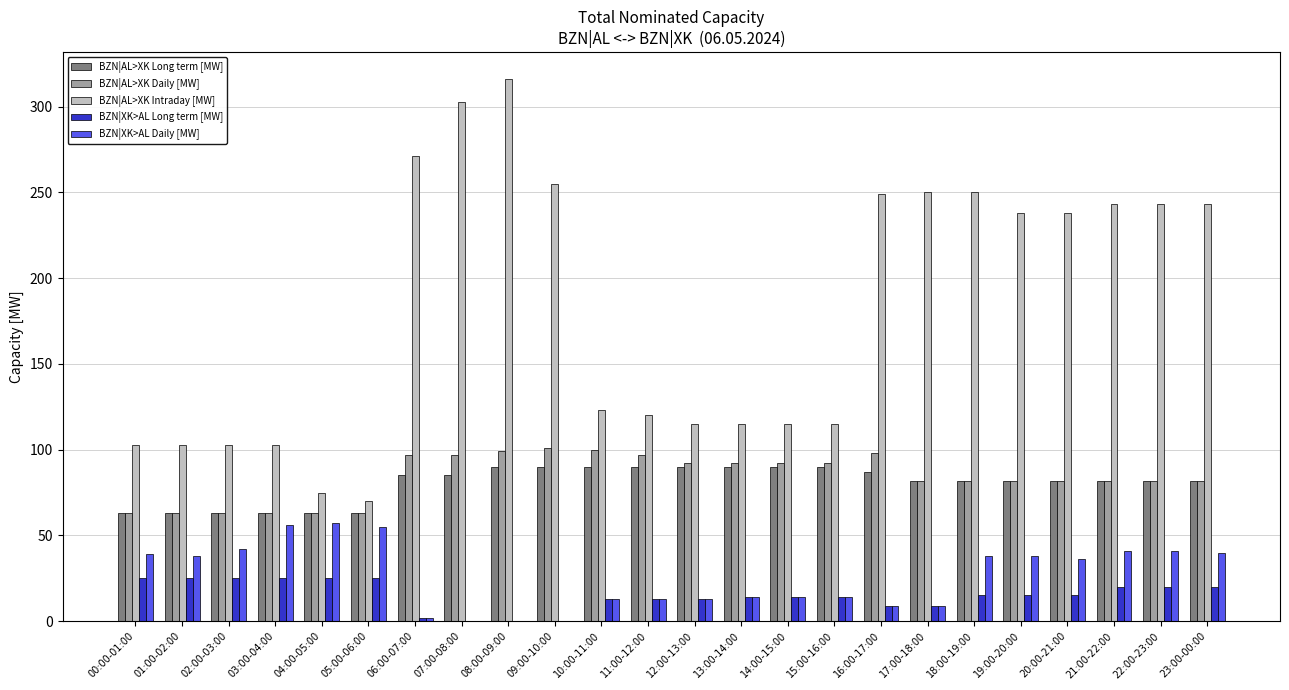

How many series are shown in this chart?

5